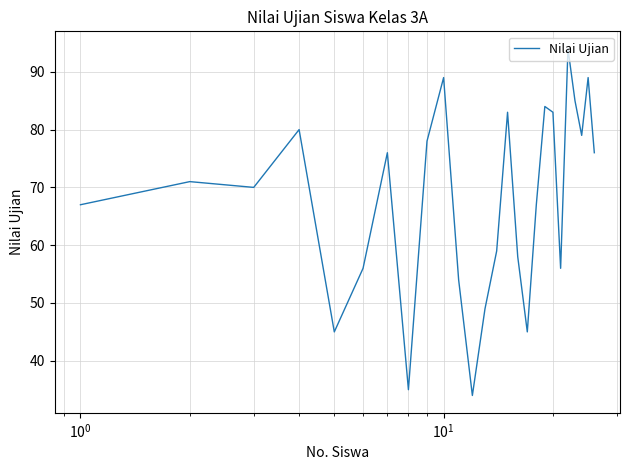

What is the difference between the maximum and minimum values?

60